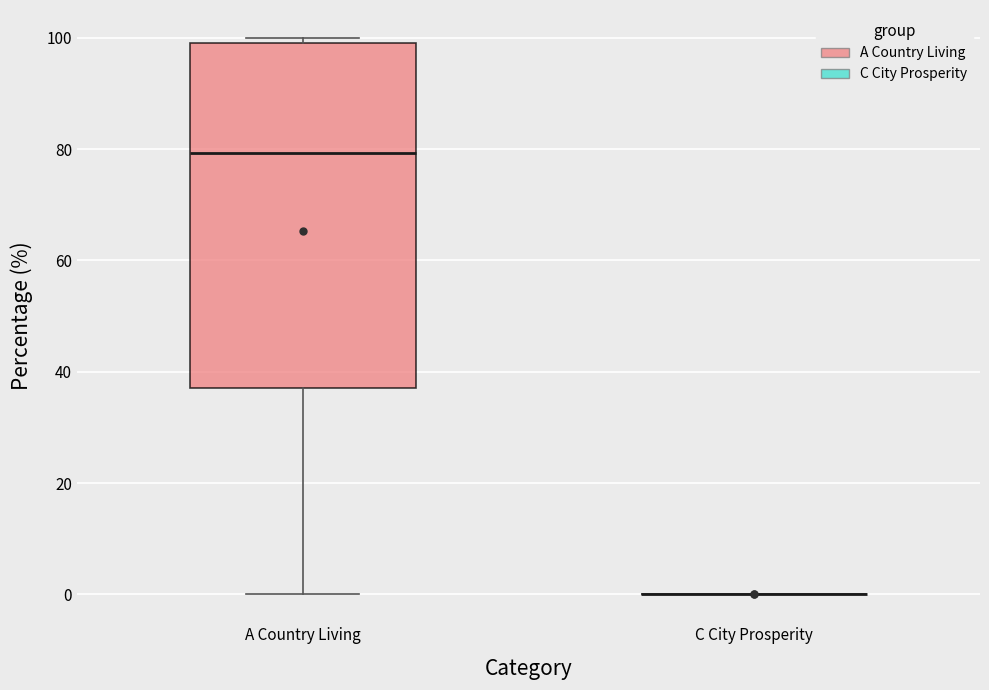

Reading left to right, transcribe this box plot: for each box, give where its median line is, the range the box spans, and where its two whiskers end, as read against the y-axis. The values are not printed on the chart, so give them approximately, as read against the axis.

A Country Living: median 80, box 38 to 100, whiskers 0 to 100 (just above the box's upper edge)
C City Prosperity: box collapsed to a line at 0, whiskers 0 to 0